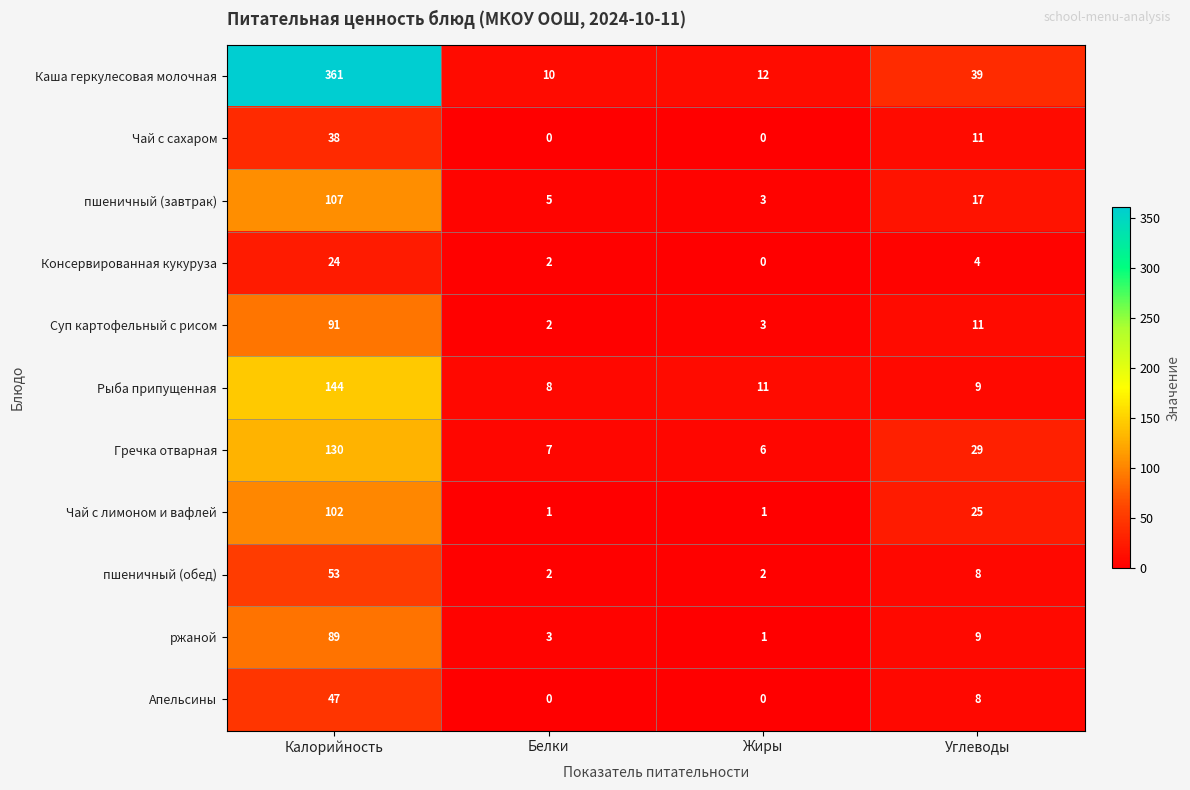

What is the sum of the ржаной values at Жиры and Углеводы?

10